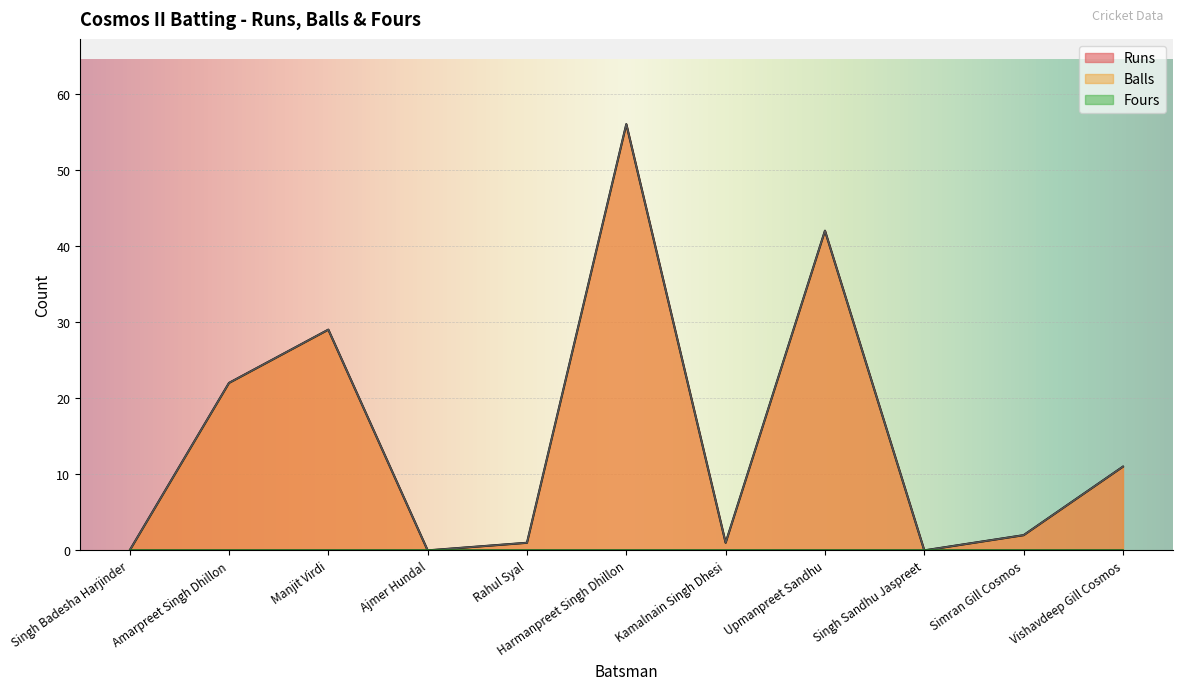

True or false: Runs has more than 0 points higher than both neighbors.

True